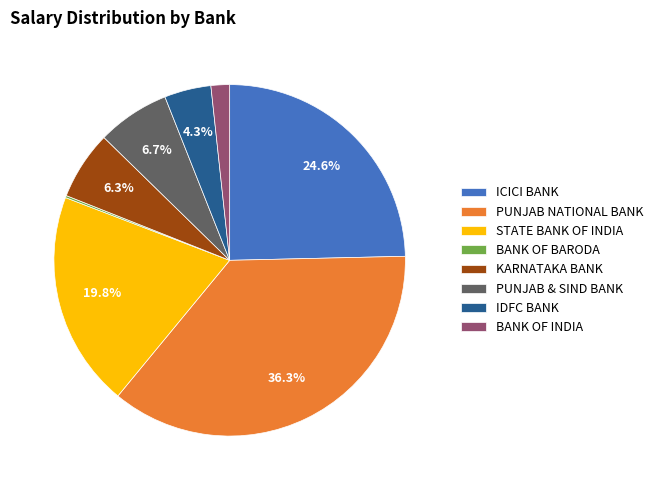

What percentage is NOT represented by KARNATAKA BANK?

93.7%